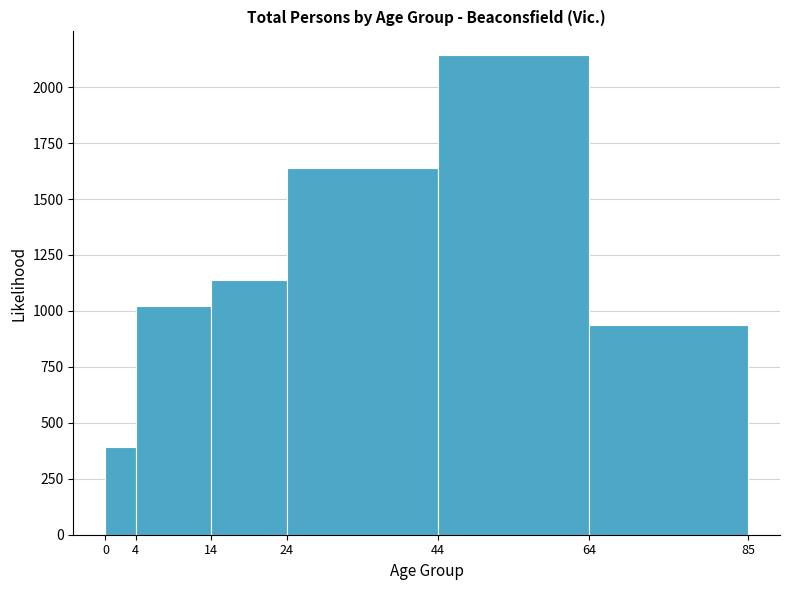

Reading left to right, transcribe this chart: for each bar, give the range it covers on the x-axis and its height. The values are not printed on the chart, so give them approximately, as read against the axis.

0 to 4: 400
4 to 14: 1000
14 to 24: 1150
24 to 44: 1650
44 to 64: 2150
64 to 85: 950